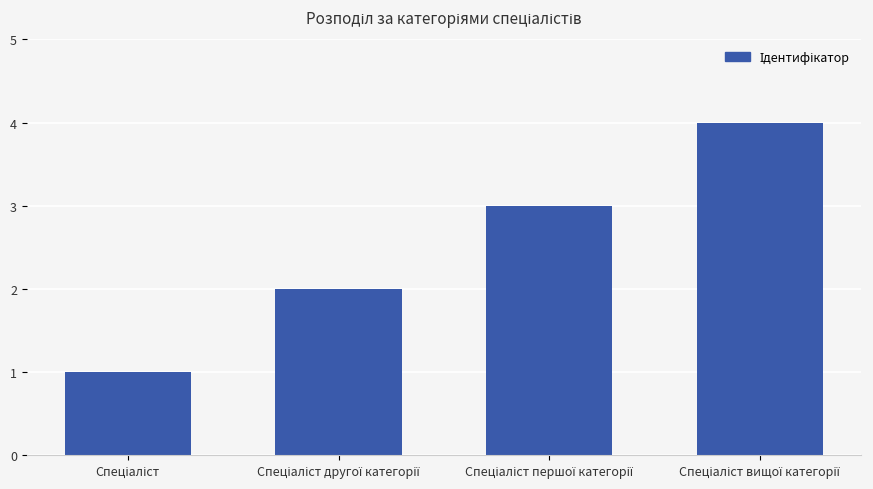

What is the greatest value displayed?

4